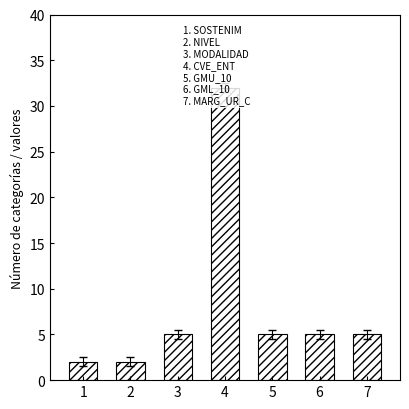

What is the minimum value shown in the chart?

2